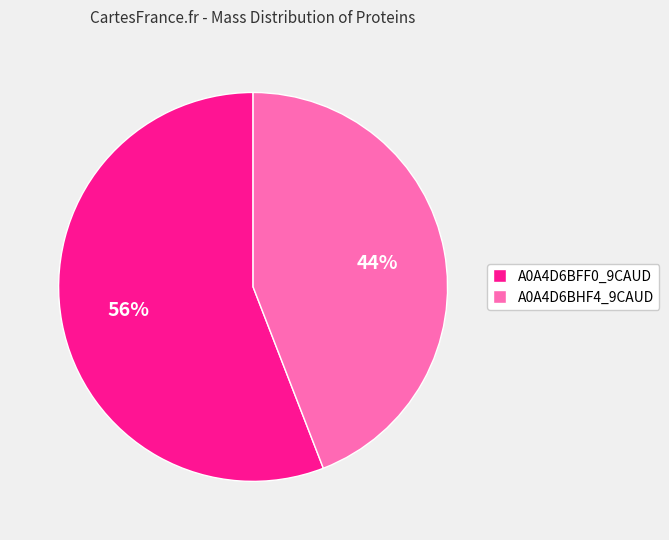

Is there any slice that represents more than half of the pie?

Yes